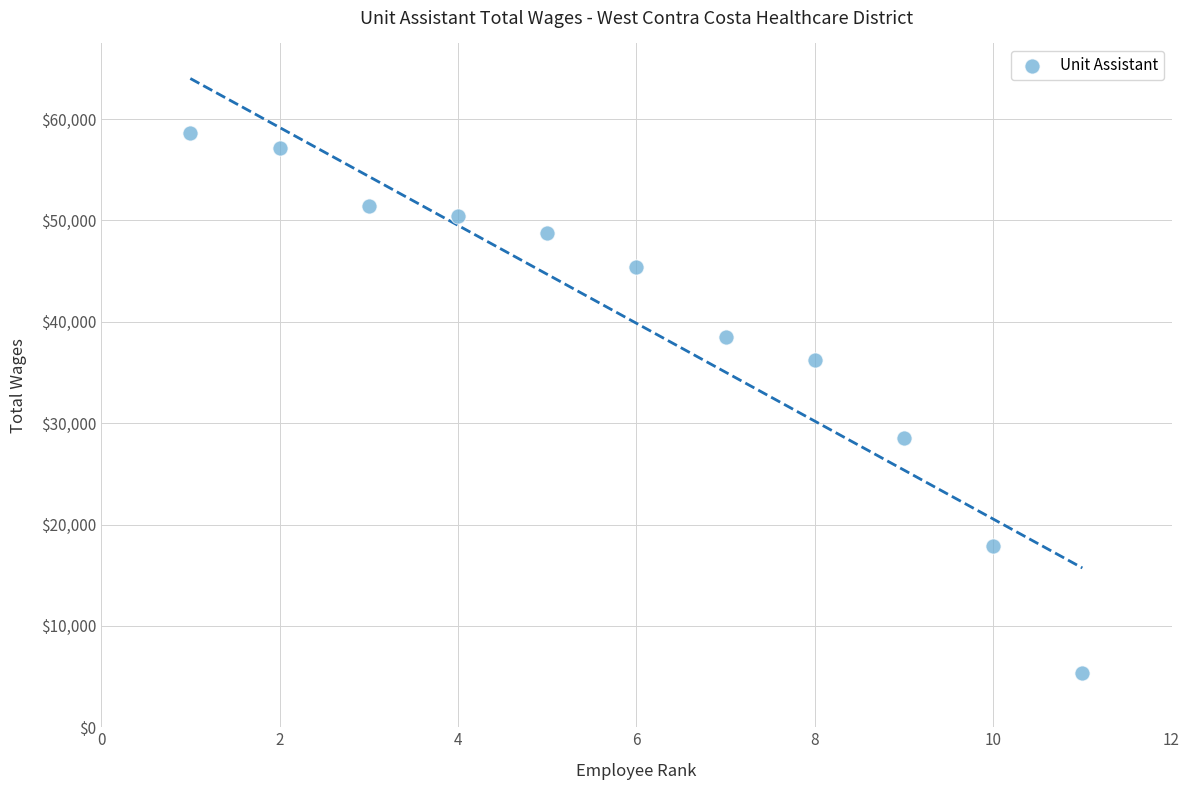

What Y value in the scatter plot is closest to 31988?

28555